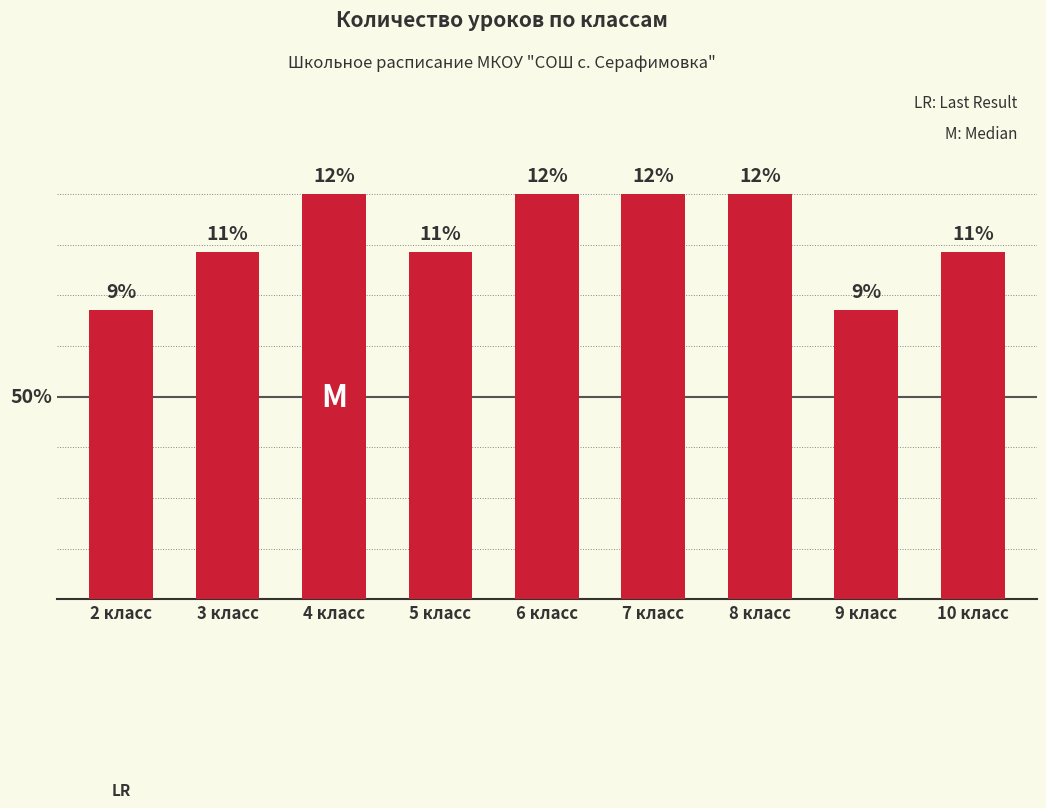

Are the bars horizontal?

No